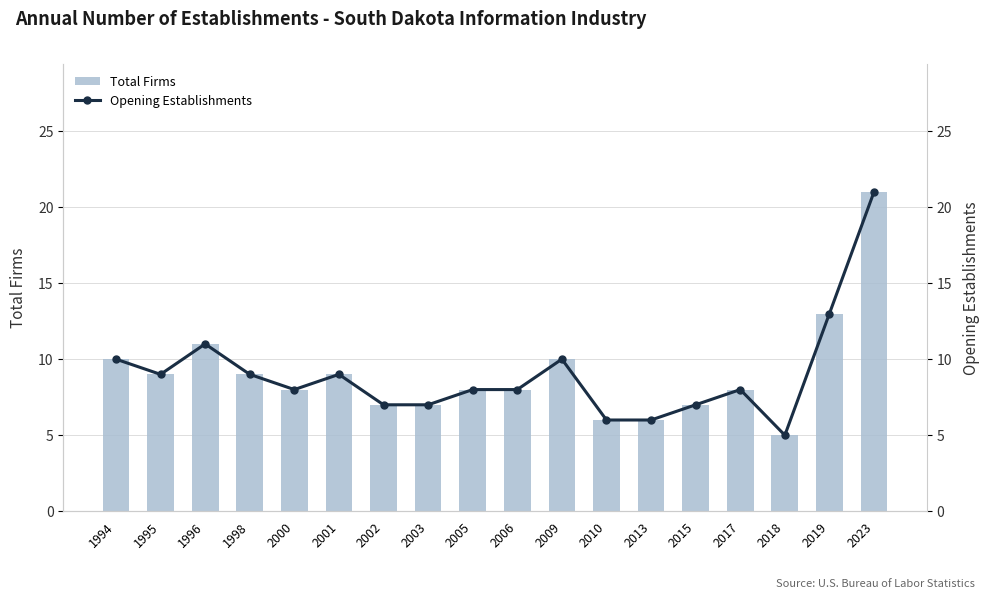

Is the value of Total Firms at 2015 greater than the value of Opening Establishments at 2005?

No